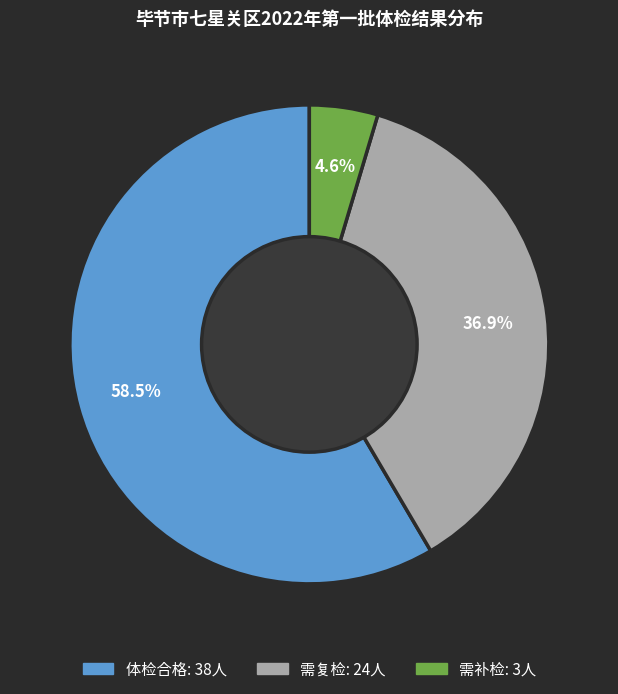

Count the number of slices in the pie.

3